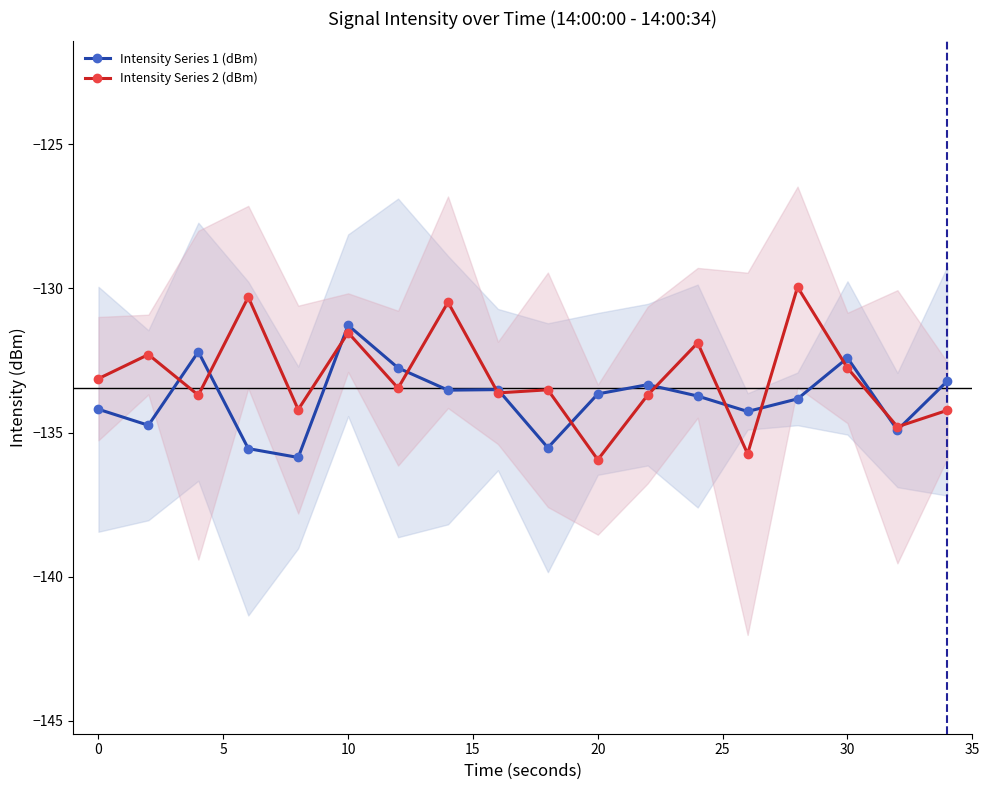

Read the Intensity Series 2 (dBm) value at 20.

-135.9